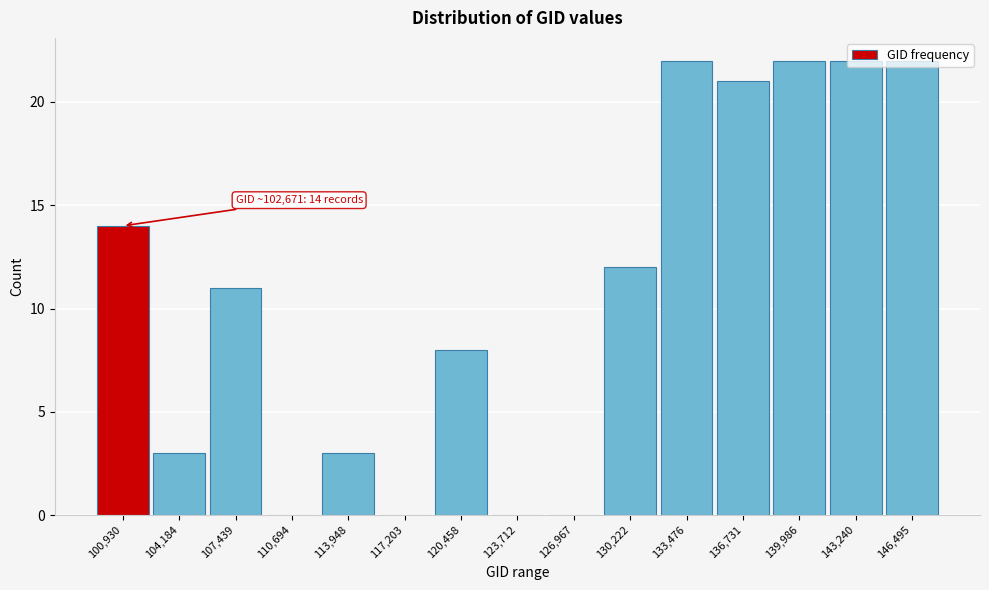

Between 136,731 and 143,240, which is larger?

143,240